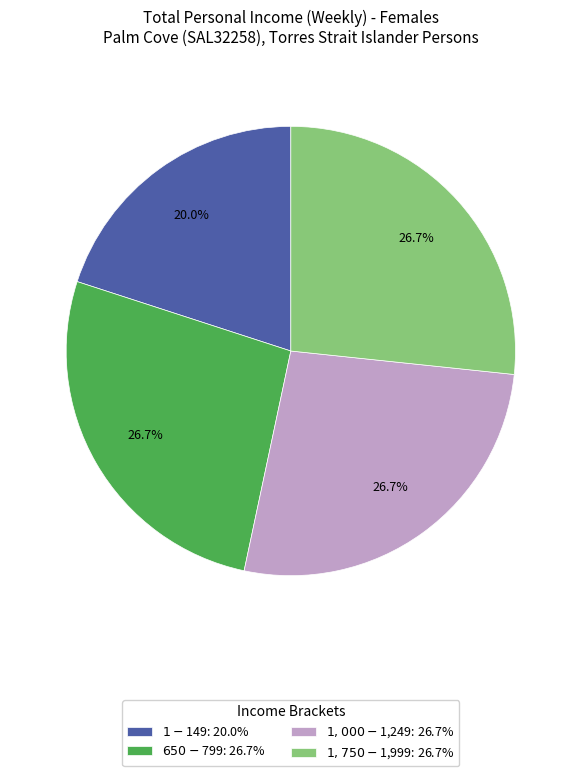

Is there any slice that represents more than half of the pie?

No